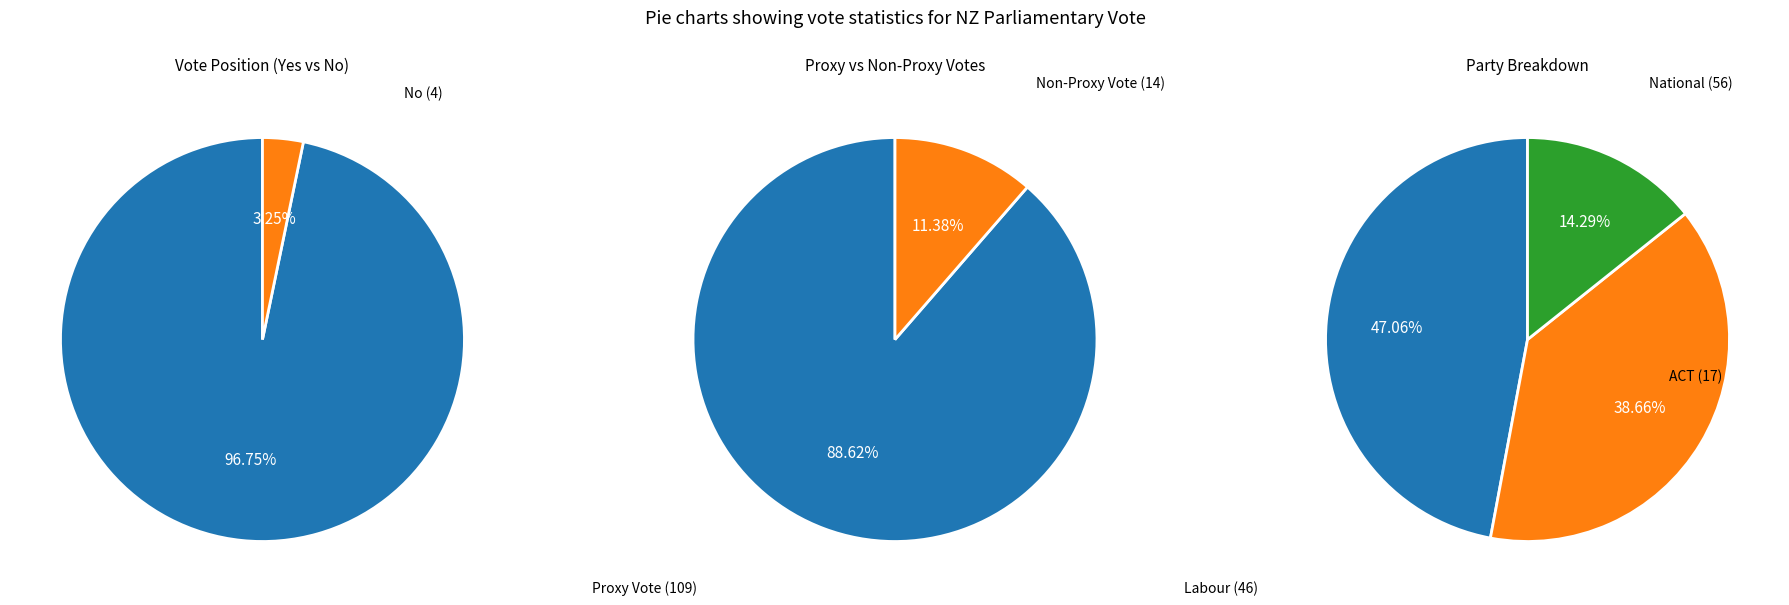

What percentage do No and Yes together represent?

100.0%